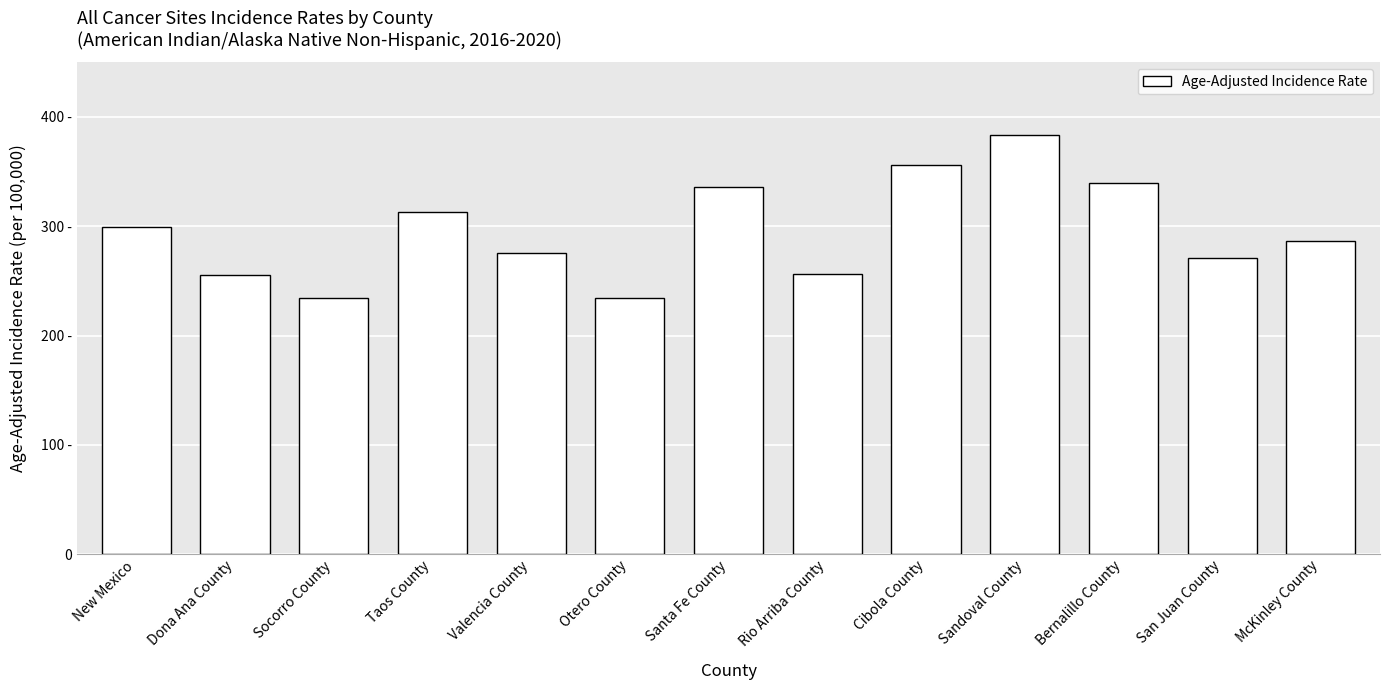

What is the change in value from Valencia County to San Juan County?

-4.5